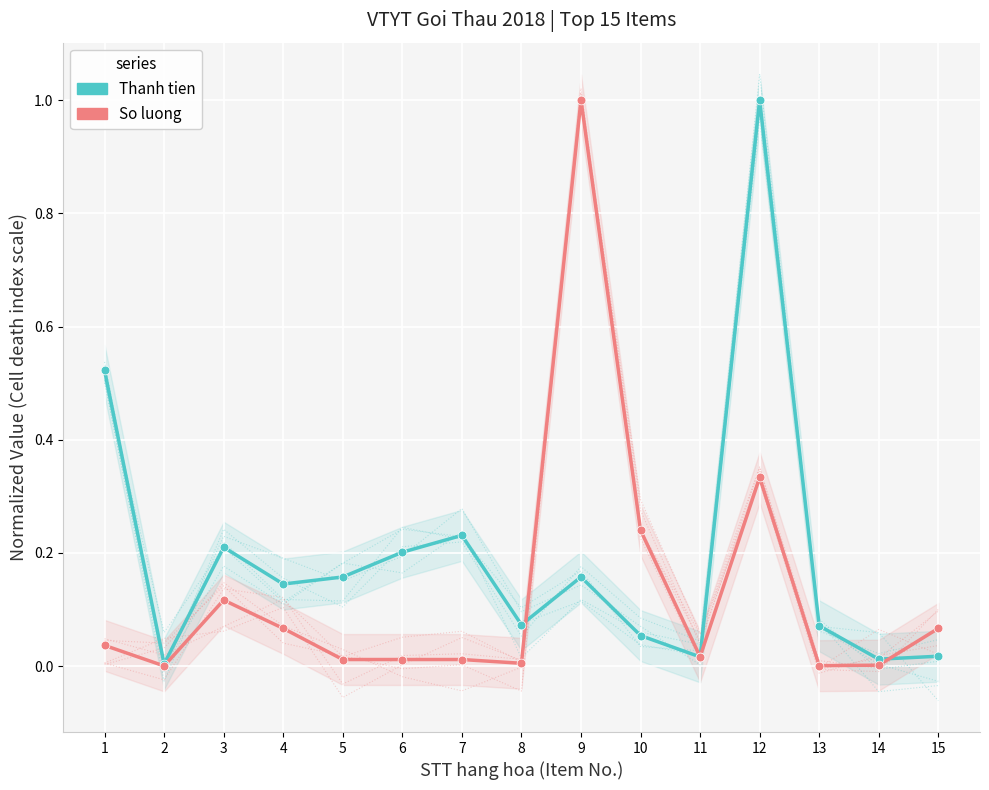

Which series reaches the maximum Y coordinate?

Thanh tien (trieu VND)